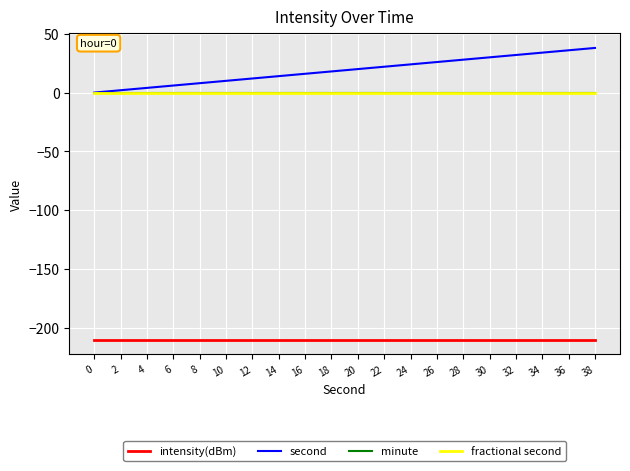

Is the value of minute at 36 greater than the value of second at 10?

No